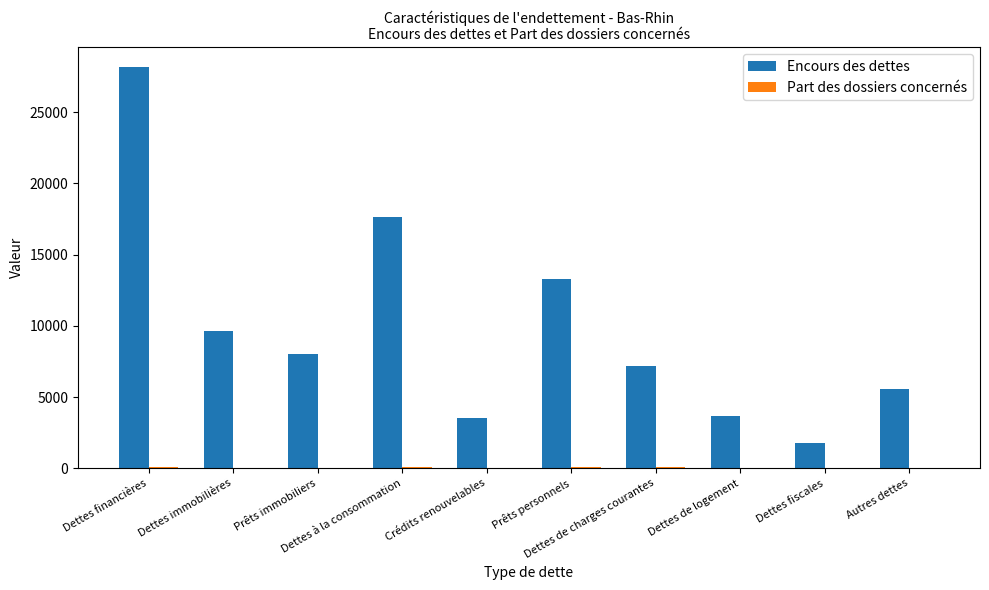

Which series has the largest total across all categories?

Encours des dettes